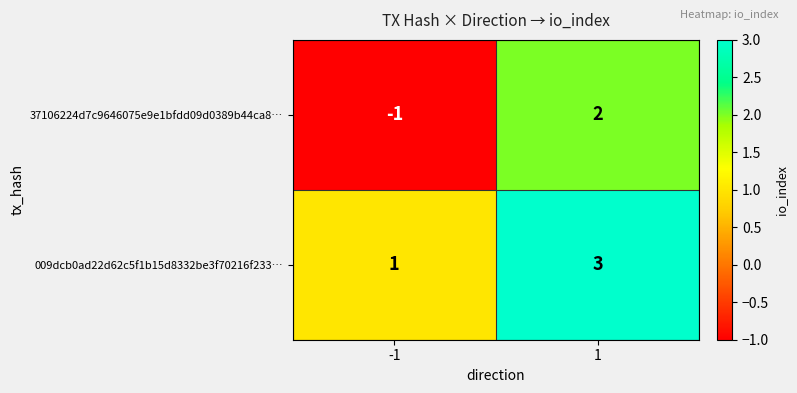

What is the sum of all 009dcb0ad22d62c5f1b15d8332be3f70216f233… values?

4